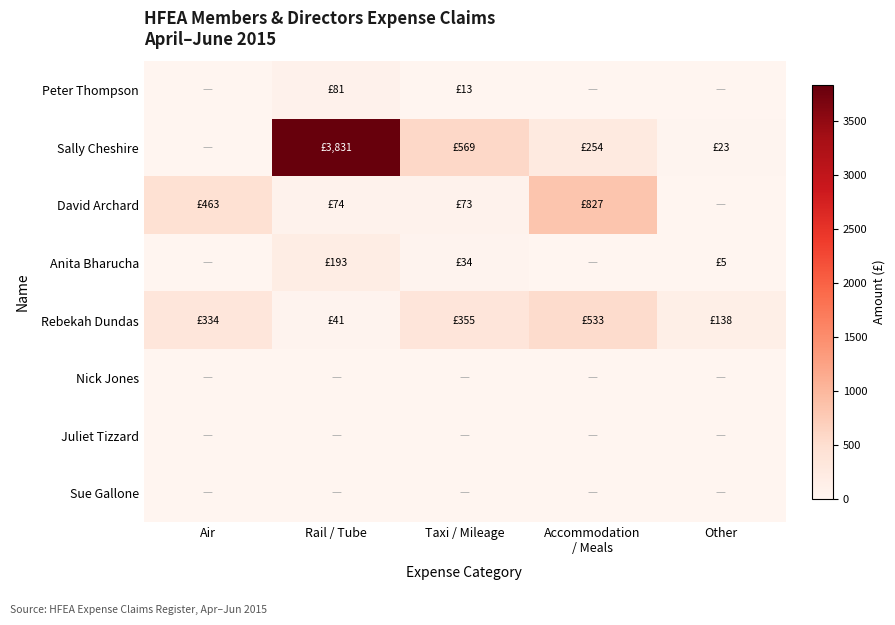

Reading right to left, transcribe all the data shown in this chart.

Peter Thompson: Other=0.0	Accommodation
/ Meals=0.0	Taxi / Mileage=12.6	Rail / Tube=80.8	Air=0.0
Sally Cheshire: Other=23.0	Accommodation
/ Meals=253.9	Taxi / Mileage=569.0	Rail / Tube=3831.5	Air=0.0
David Archard: Other=0.0	Accommodation
/ Meals=827.0	Taxi / Mileage=73.0	Rail / Tube=74.0	Air=463.4
Anita Bharucha: Other=4.6	Accommodation
/ Meals=0.0	Taxi / Mileage=34.0	Rail / Tube=193.4	Air=0.0
Rebekah Dundas: Other=137.5	Accommodation
/ Meals=533.1	Taxi / Mileage=354.6	Rail / Tube=40.9	Air=334.1
Nick Jones: Other=0.0	Accommodation
/ Meals=0.0	Taxi / Mileage=0.0	Rail / Tube=0.0	Air=0.0
Juliet Tizzard: Other=0.0	Accommodation
/ Meals=0.0	Taxi / Mileage=0.0	Rail / Tube=0.0	Air=0.0
Sue Gallone: Other=0.0	Accommodation
/ Meals=0.0	Taxi / Mileage=0.0	Rail / Tube=0.0	Air=0.0